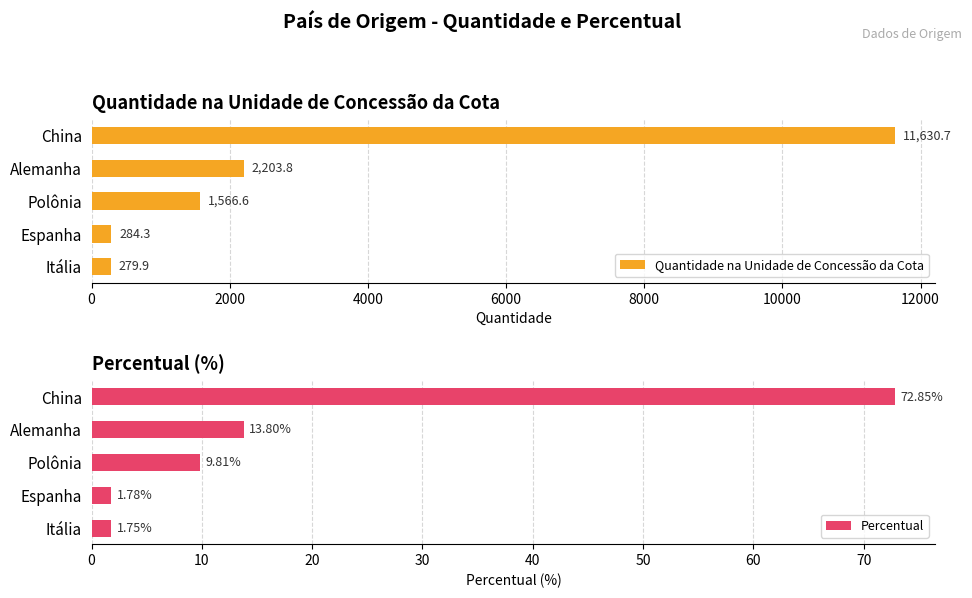

The value of Quantidade na Unidade de Concessão da Cota at Itália is 279.9. True or false?

True